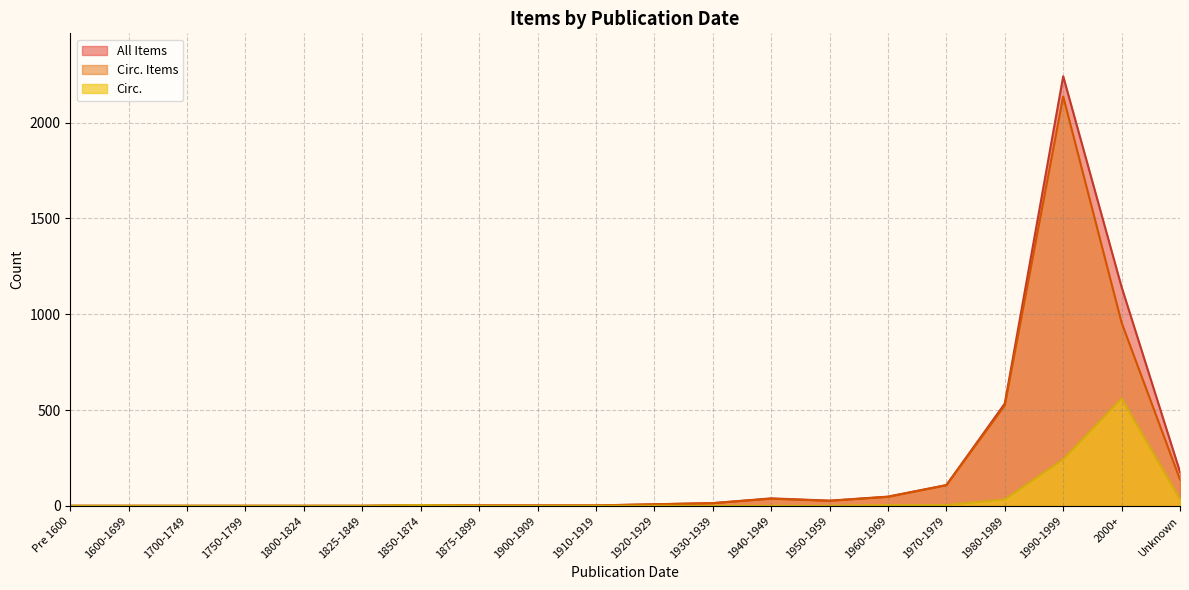

What is the sum of all Circ. values?

882